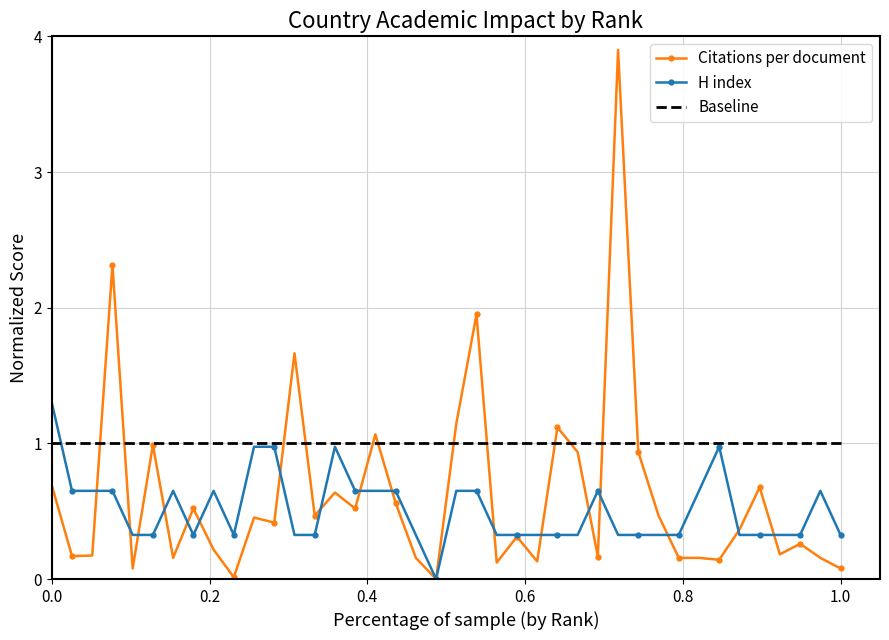

True or false: H index has a value of 0.5 at 32.

False